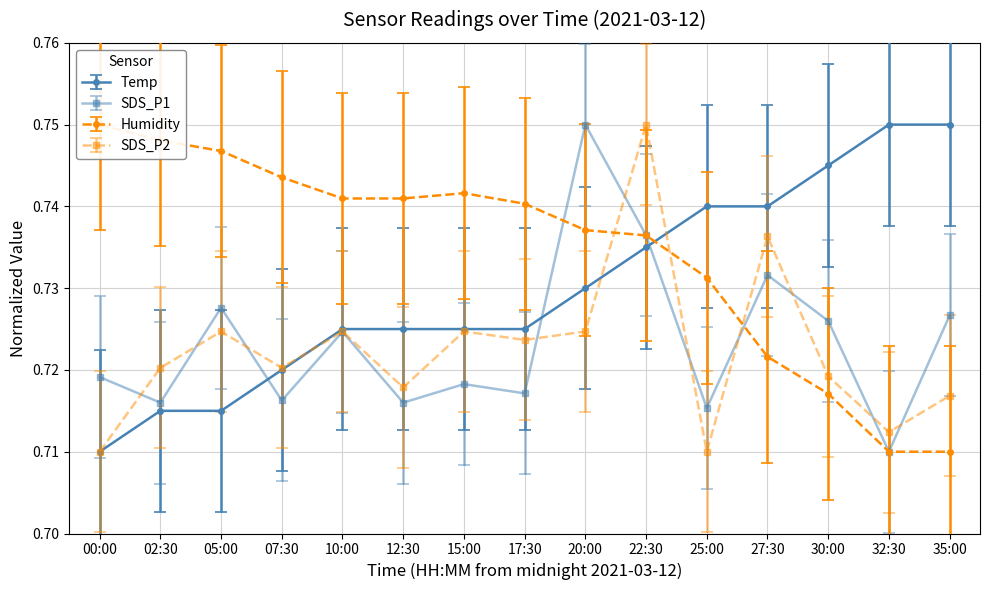

List the labels in order of Humidity value, largest first.

00:00, 02:30, 05:00, 07:30, 15:00, 10:00, 12:30, 17:30, 20:00, 22:30, 25:00, 27:30, 30:00, 32:30, 35:00